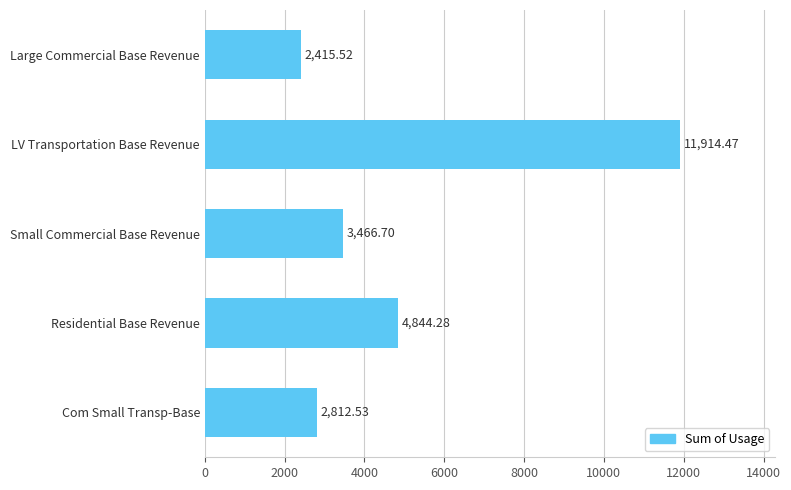

What is the ratio of the value at Com Small Transp-Base to the value at Small Commercial Base Revenue?

0.8